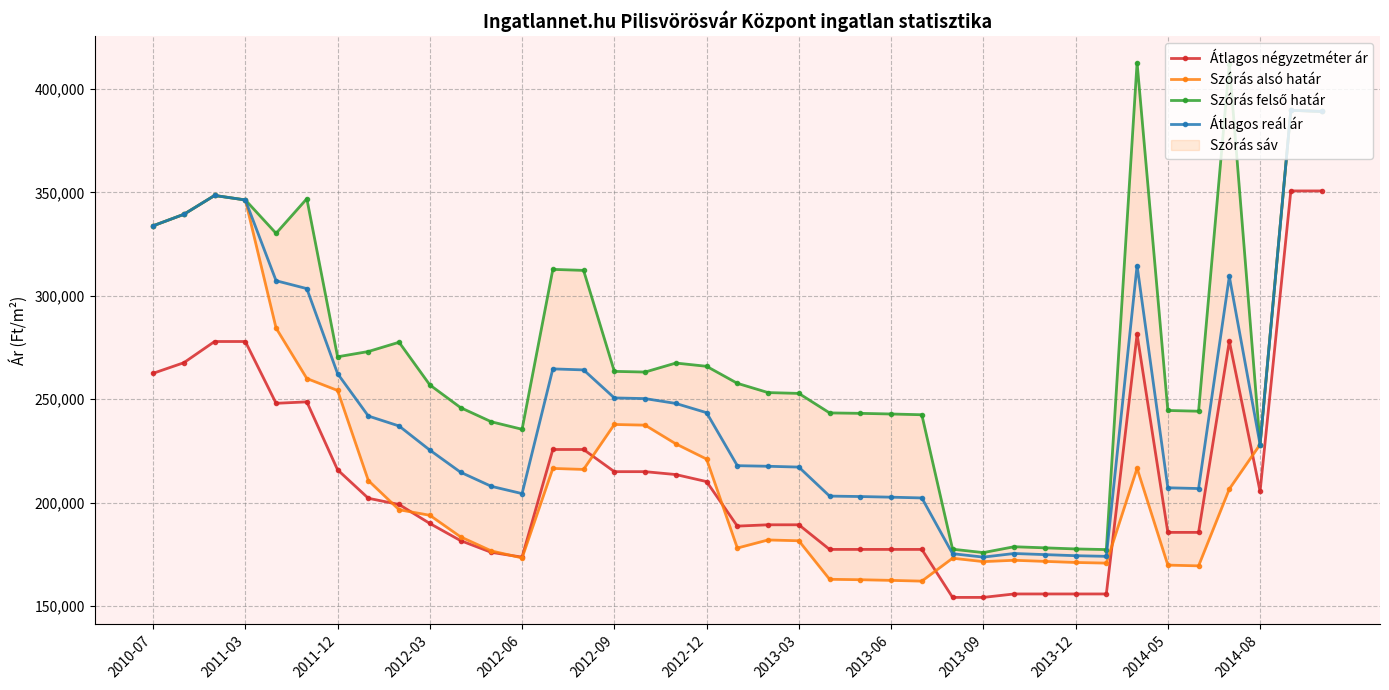

List the series in order of their peak value, highest first.

Szórás felső határ, Szórás alsó határ, Átlagos reál ár, Átlagos négyzetméter ár